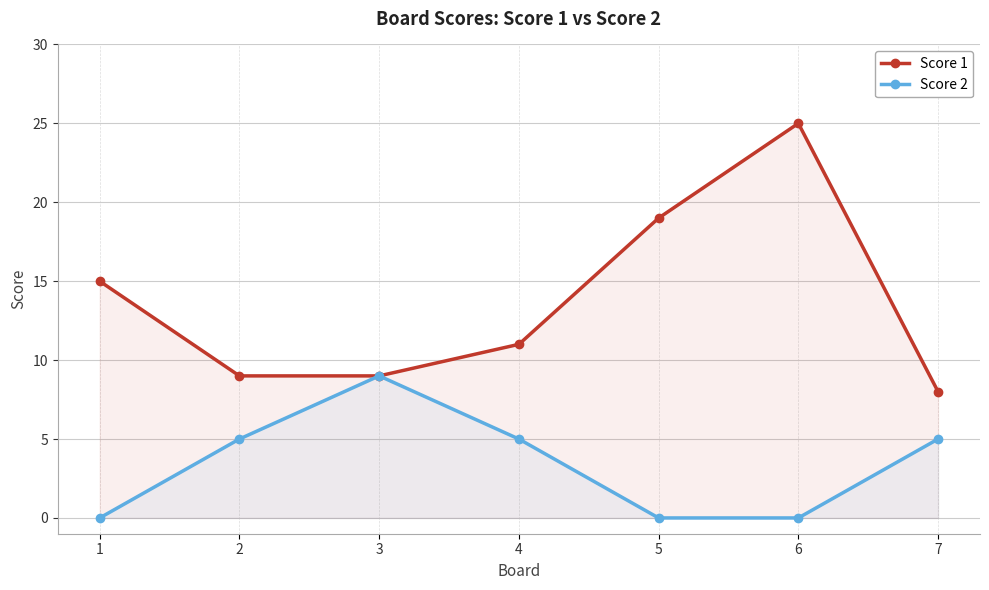

Reading left to right, transcribe all the data shown in this chart.

Score 1: 1=15	2=9	3=9	4=11	5=19	6=25	7=8
Score 2: 1=0	2=5	3=9	4=5	5=0	6=0	7=5